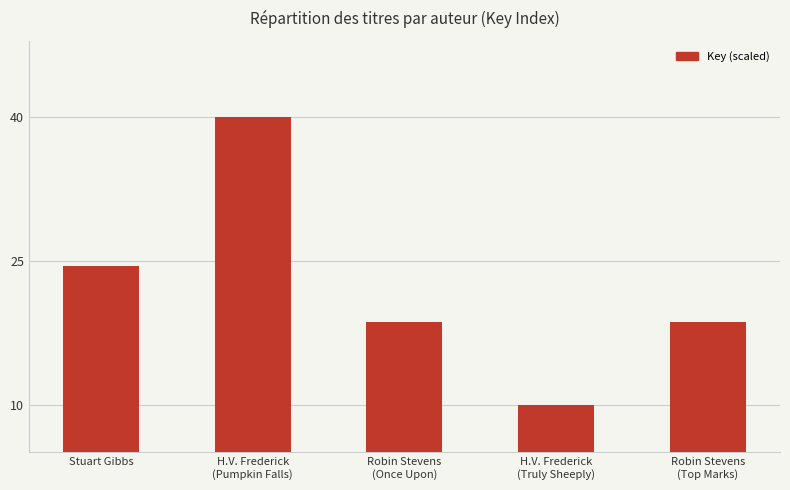

What is the difference between the values at H.V. Frederick
(Pumpkin Falls) and Stuart Gibbs?

15.5